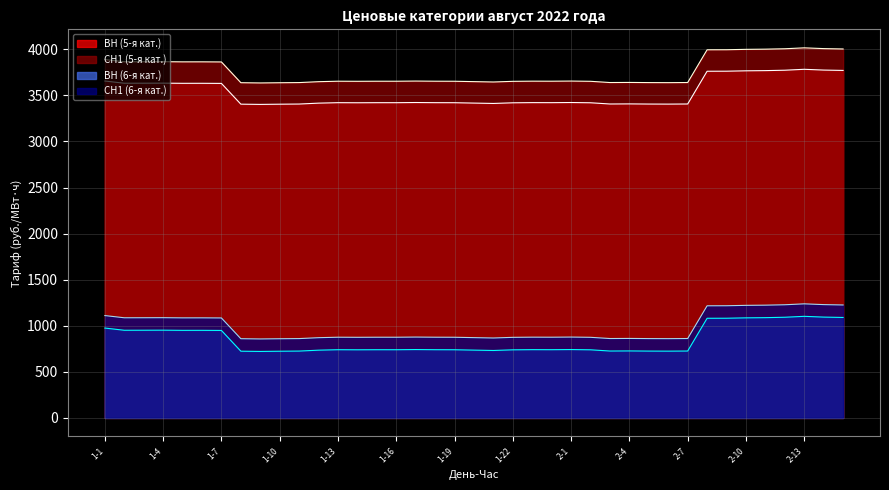

In ВН (5-я кат.), how many points are higher than both neighbors (excluding endpoints)?

9